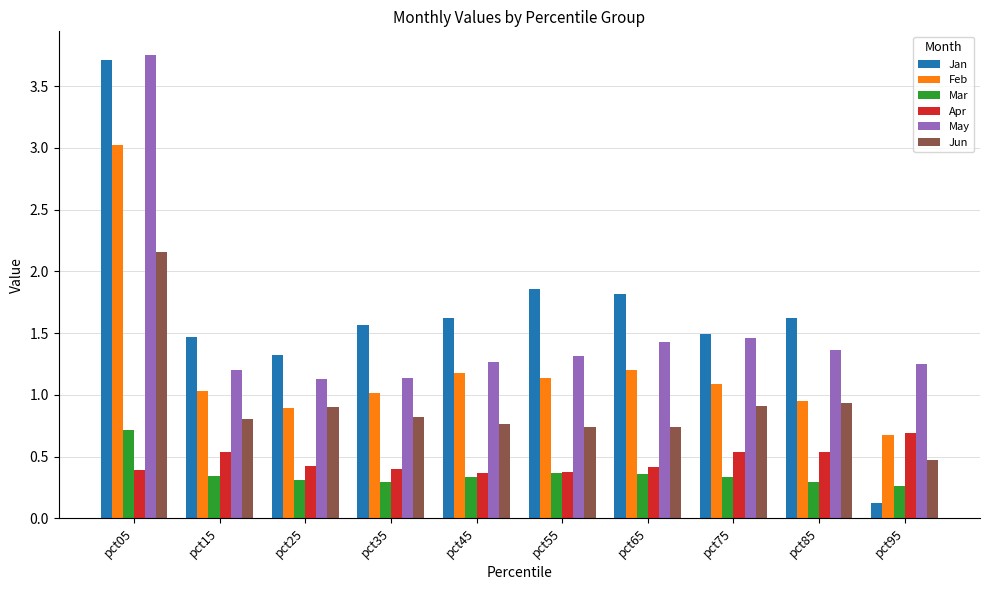

At which label is May closest to 2?

pct75